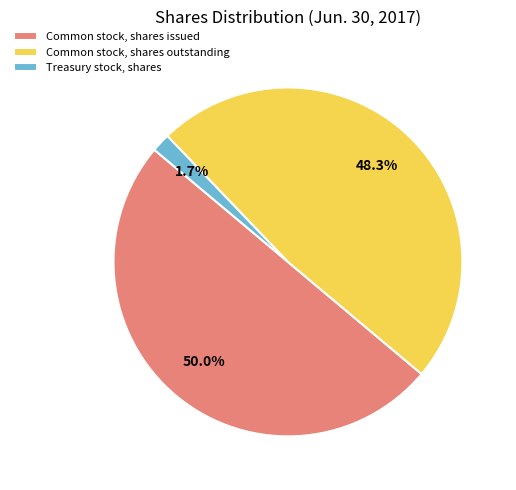

Which slice is the largest?

Common stock, shares issued